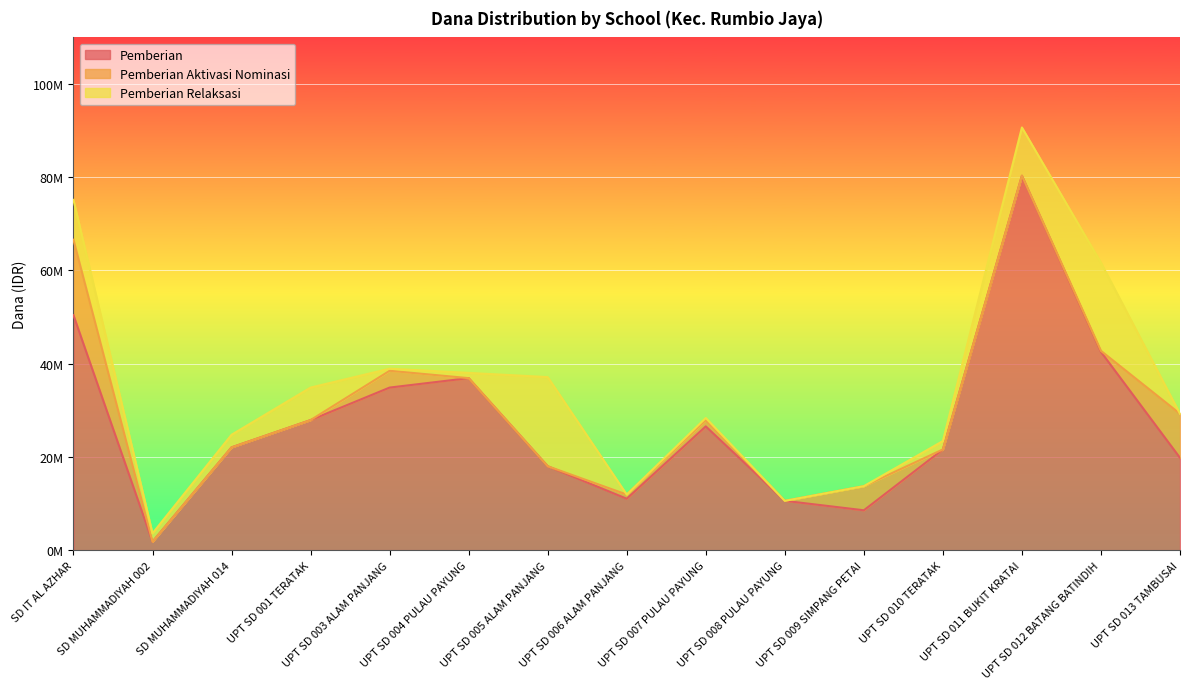

Does the chart display data point markers on the line(s)?

No